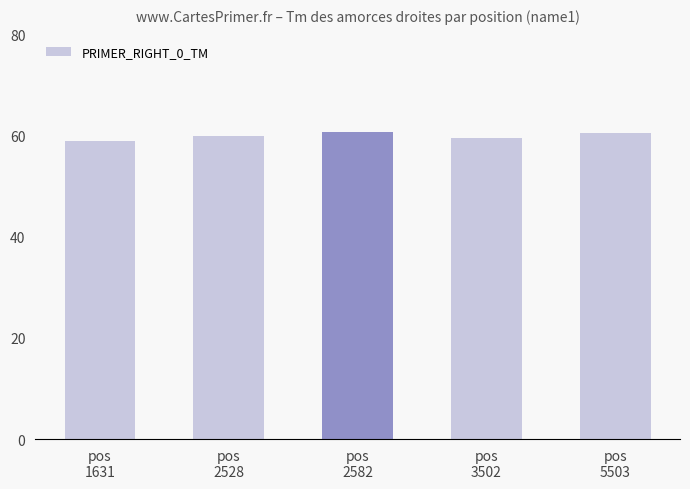

What is the change in value from pos
1631 to pos
3502?

+0.5